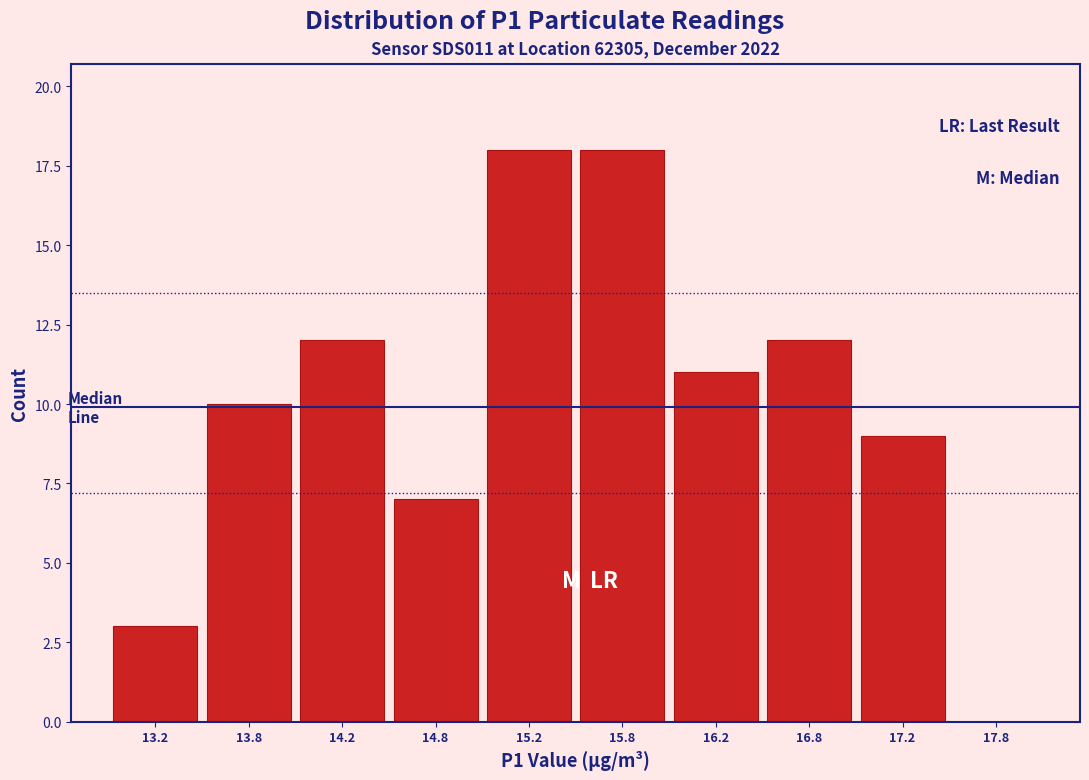

How tall is the bar that spans 13.5 to 14.0 on the x-axis? The values are not printed on the chart, so give them approximately, as read against the axis.

10